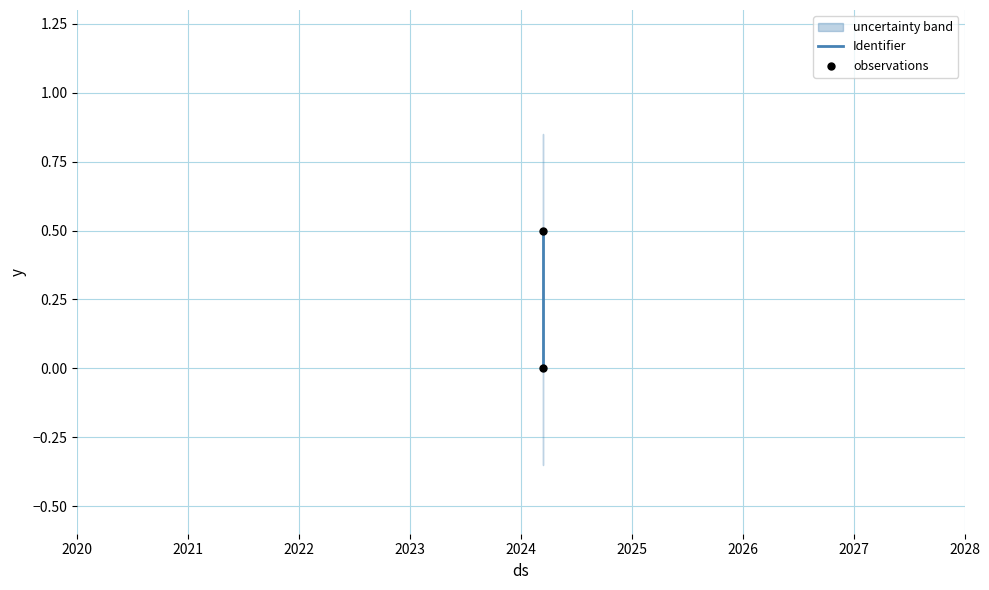

What is the range of Y values (max minus min)?

0.5